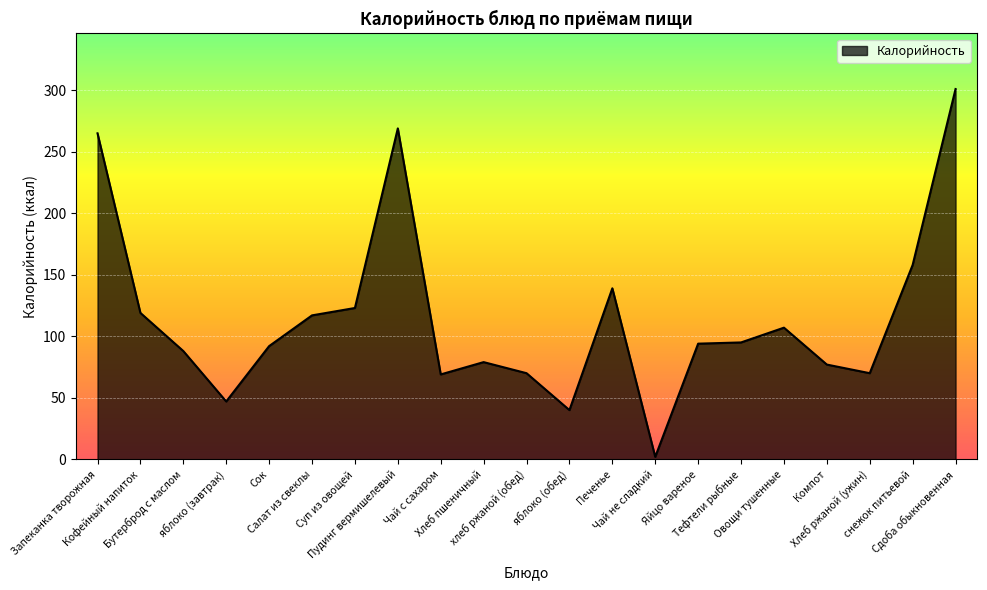

What is the sum of all values?

2421